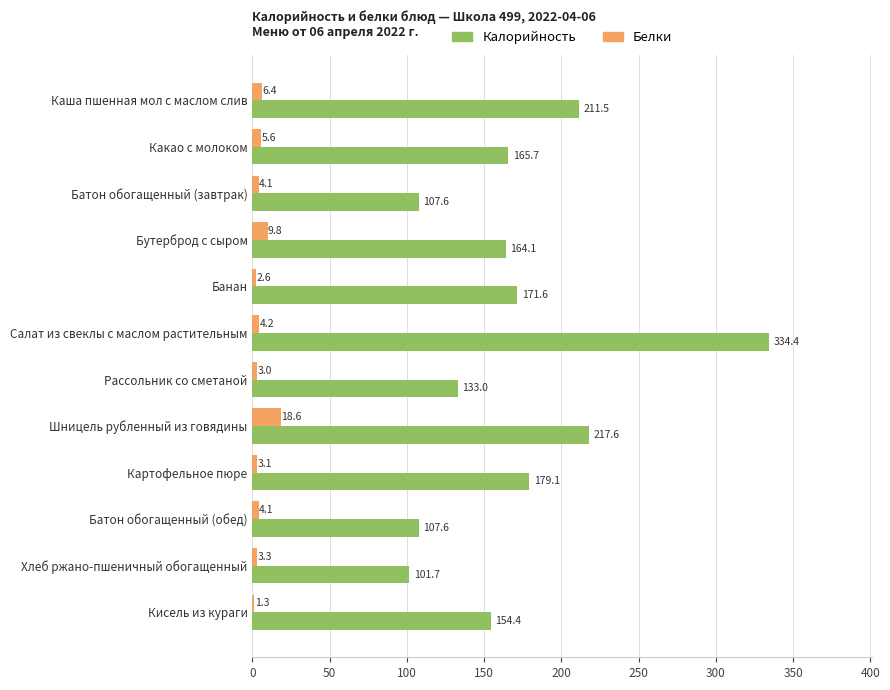

Is it true that Калорийность equals 171.6 at Банан?

True